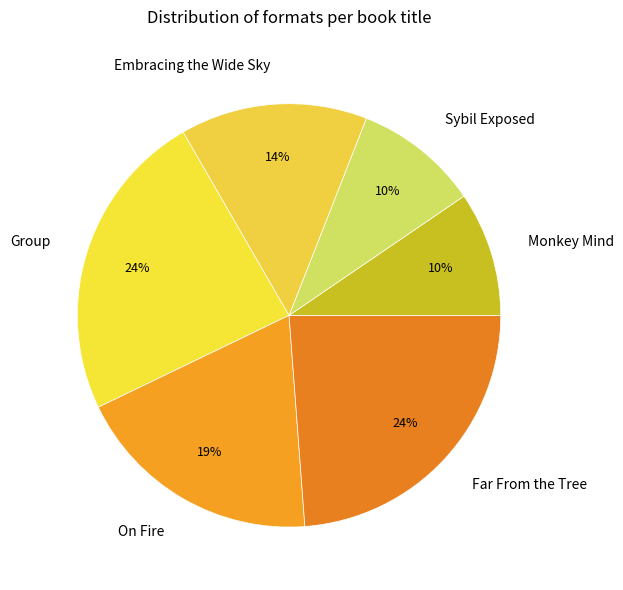

Is it true that Group is 24% of the pie?

True